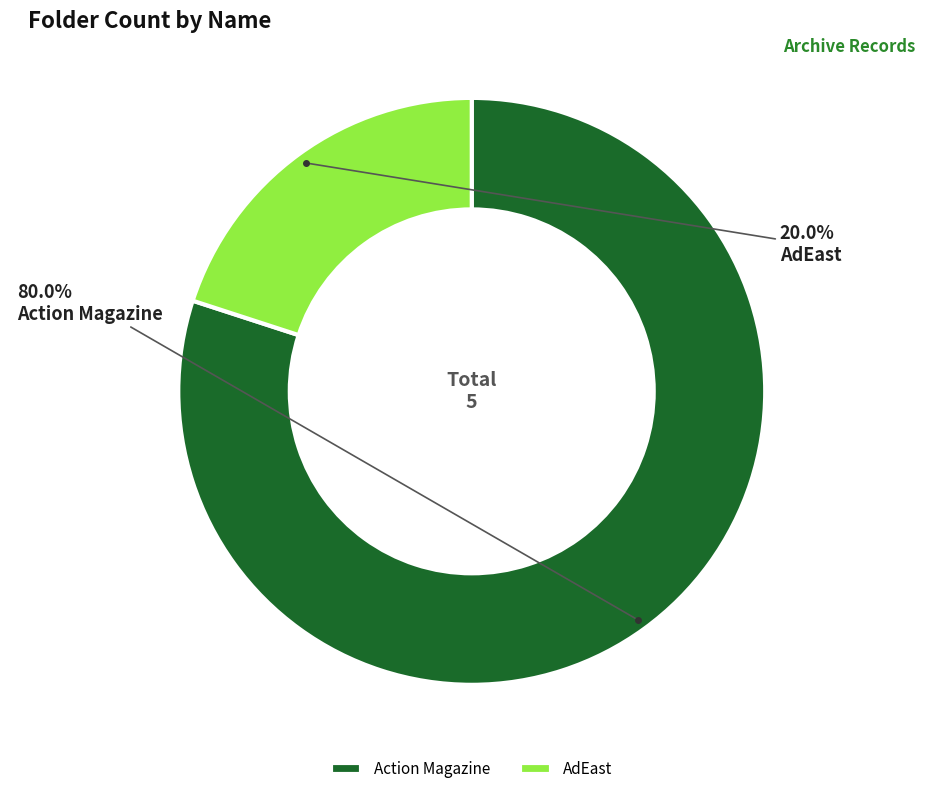

Which has a higher value, Action Magazine or AdEast?

Action Magazine